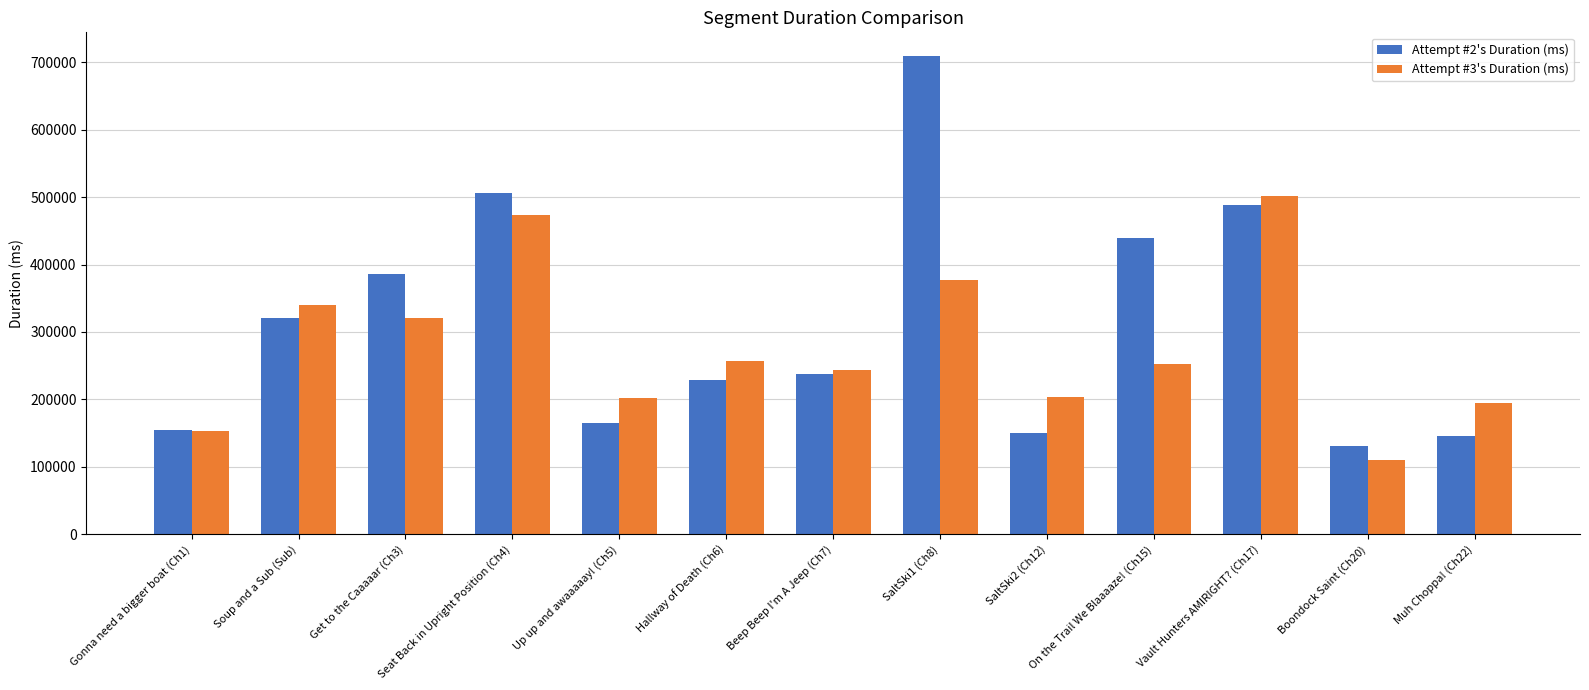

What are all the series names shown in the legend?

Attempt #2's Duration (ms), Attempt #3's Duration (ms)